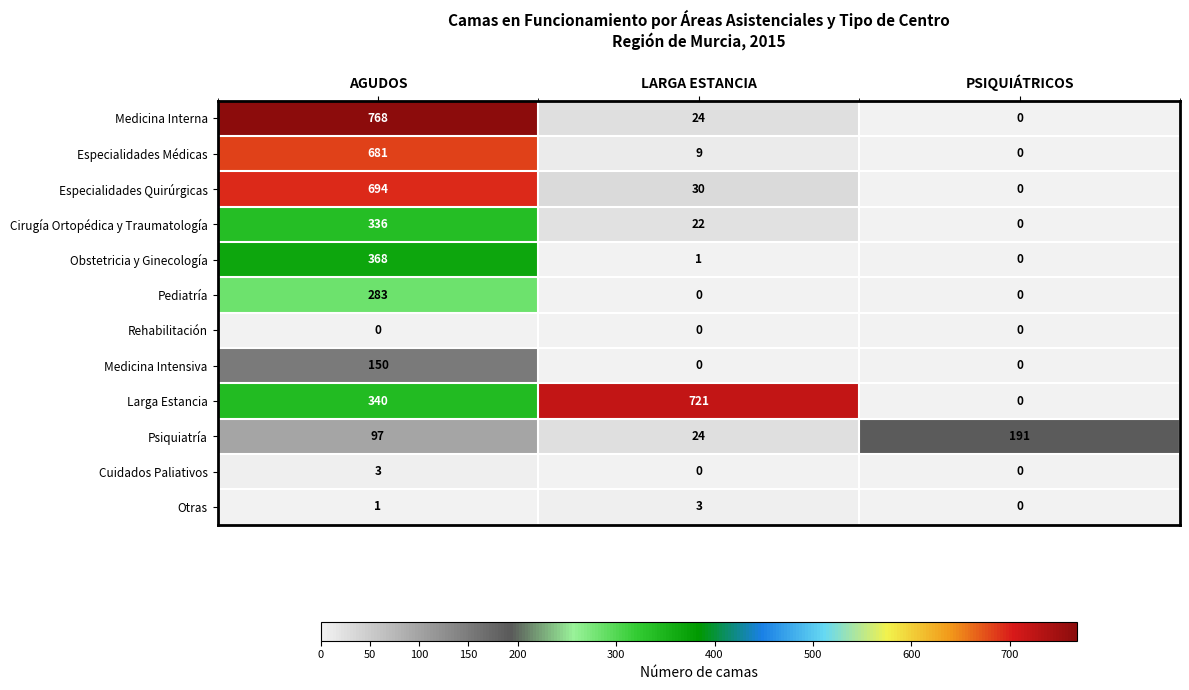

At how many categories does at least one series exceed 715?

2